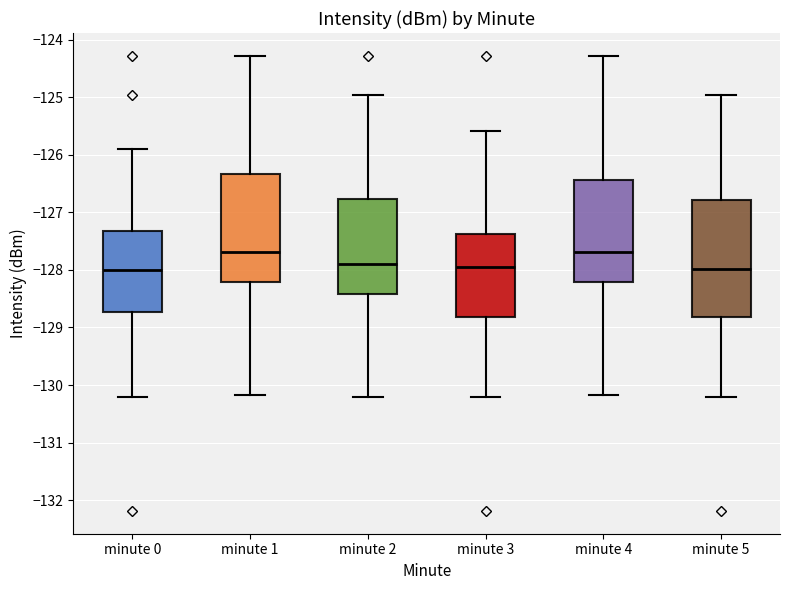

Reading left to right, read every box against the y-axis: the position of its median line, the range the box covers, and the ends of its whiskers. The values are not printed on the chart, so give them approximately, as read against the axis.

minute 0: median -128.0, box -128.7 to -127.3, whiskers -130.2 to -125.9
minute 1: median -127.7, box -128.2 to -126.3, whiskers -130.2 to -124.3
minute 2: median -127.9, box -128.4 to -126.8, whiskers -130.2 to -125.0
minute 3: median -127.9, box -128.8 to -127.4, whiskers -130.2 to -125.6
minute 4: median -127.7, box -128.2 to -126.4, whiskers -130.2 to -124.3
minute 5: median -128.0, box -128.8 to -126.8, whiskers -130.2 to -125.0